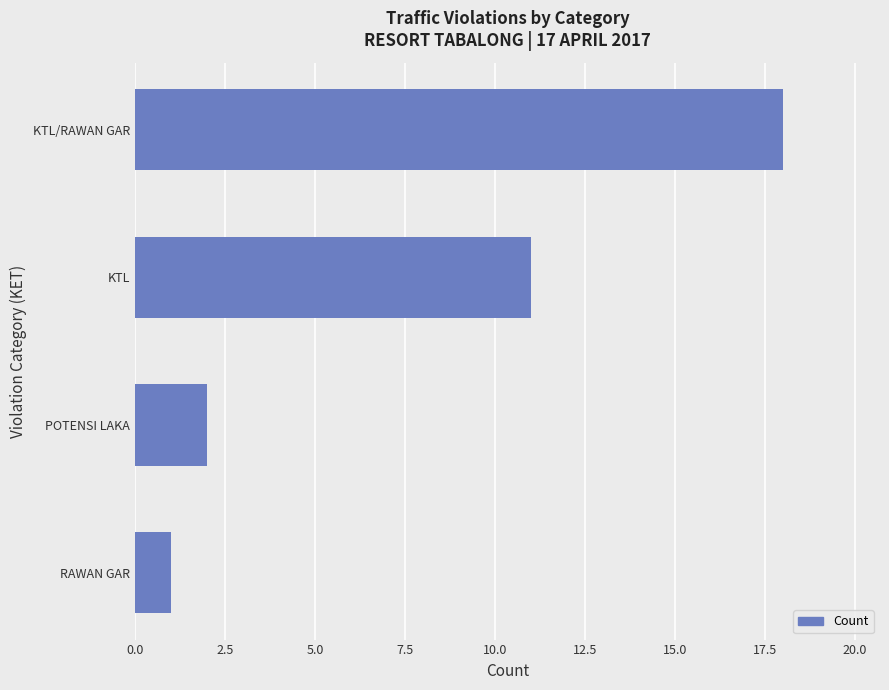

What is the change in value from POTENSI LAKA to KTL/RAWAN GAR?

+16